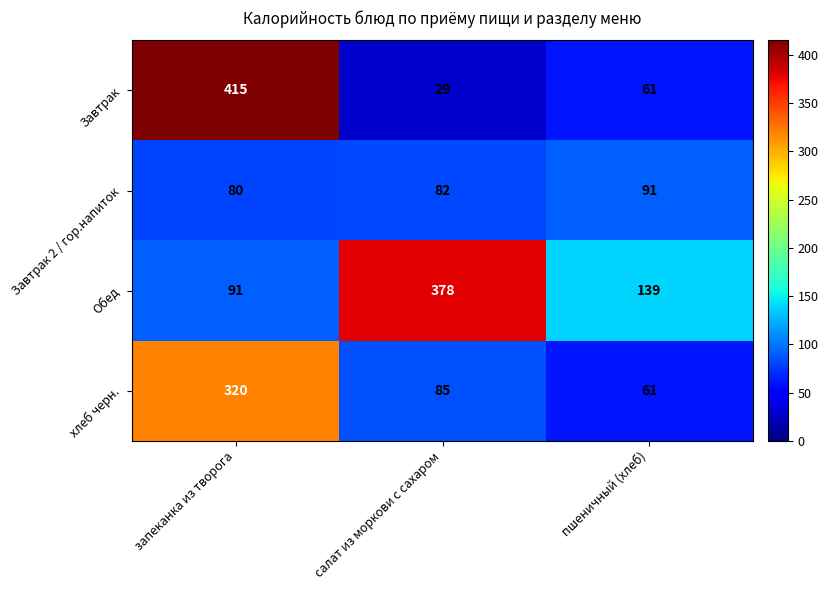

Which category has the highest value in the Завтрак series?

запеканка из творога